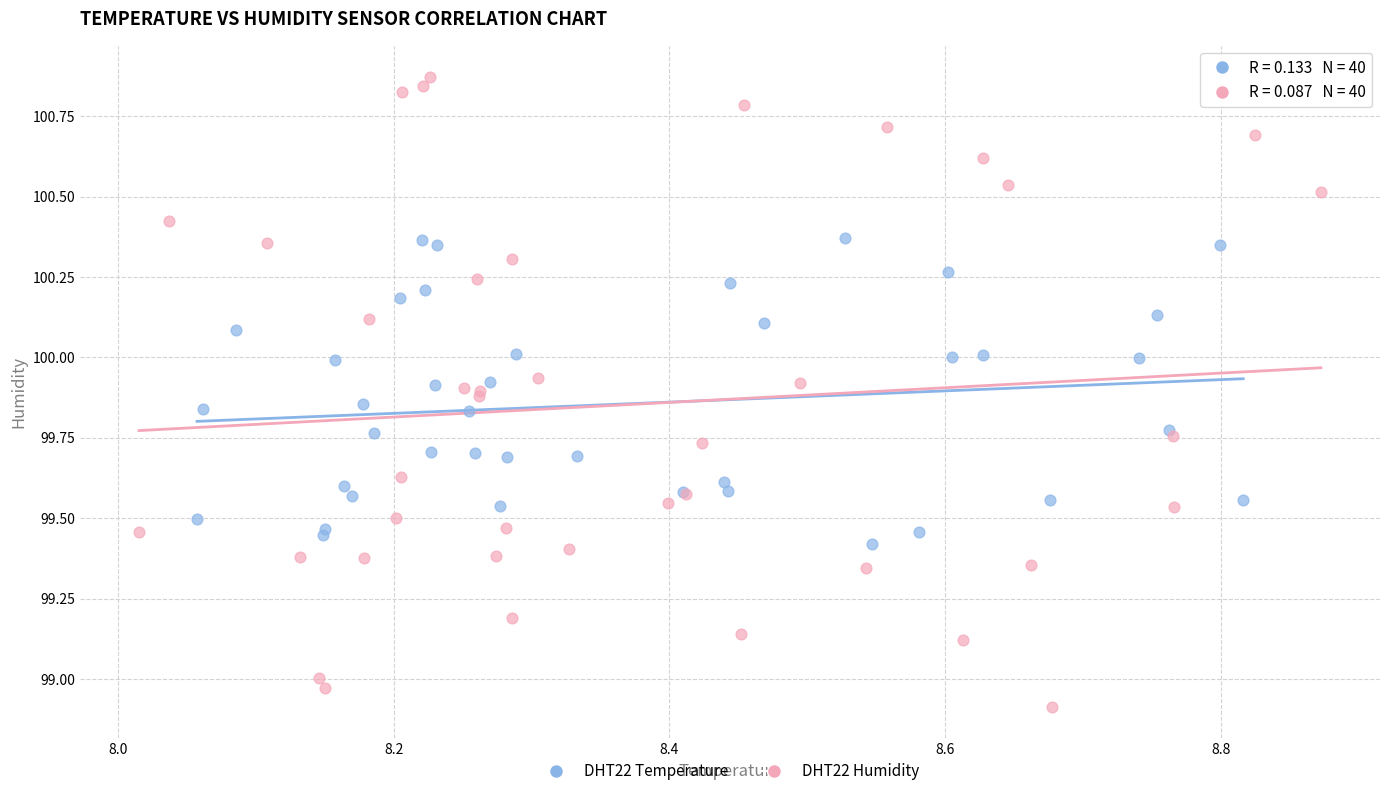

Which series contains the highest Y value?

DHT22 Humidity